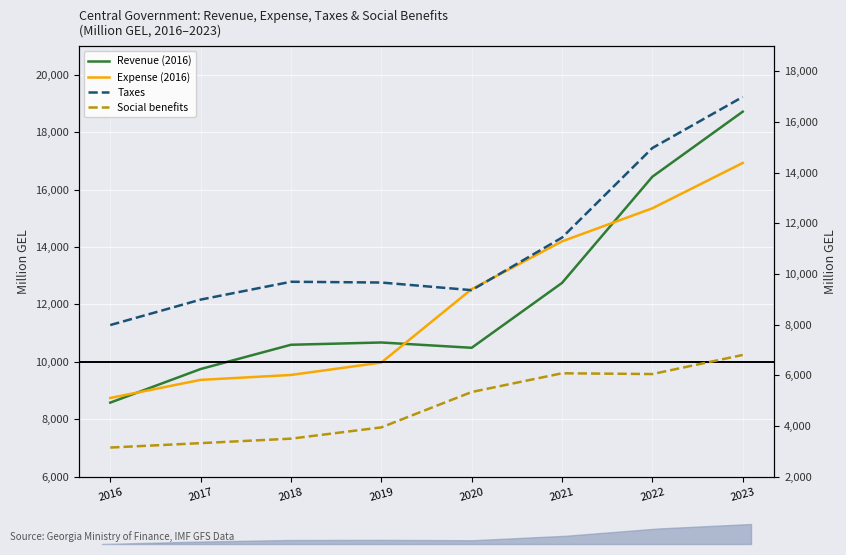

What is the value of the Expense (2016) point at the 5th from the left?

12533.9